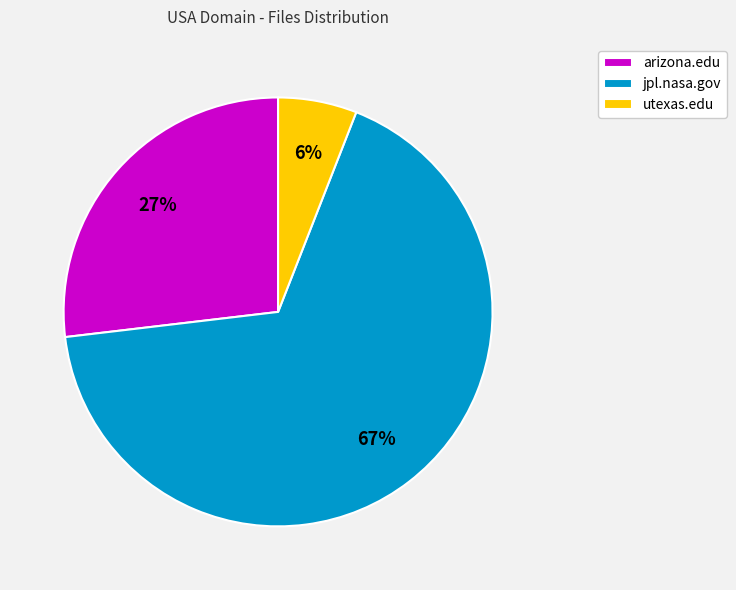

Which category has the smallest portion of the pie?

utexas.edu